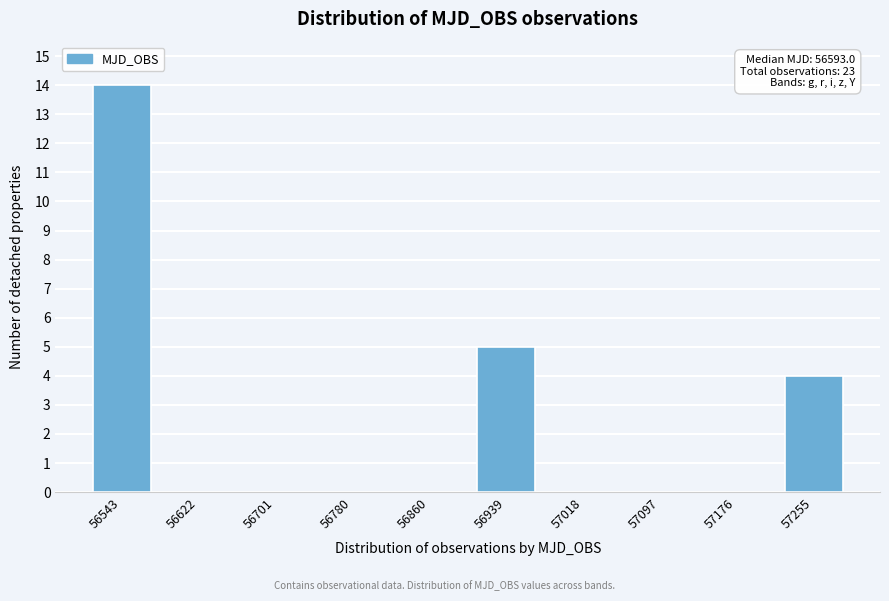

Reading left to right, extract all data points from this chart.

56543=14	56622=0	56701=0	56780=0	56860=0	56939=5	57018=0	57097=0	57176=0	57255=4